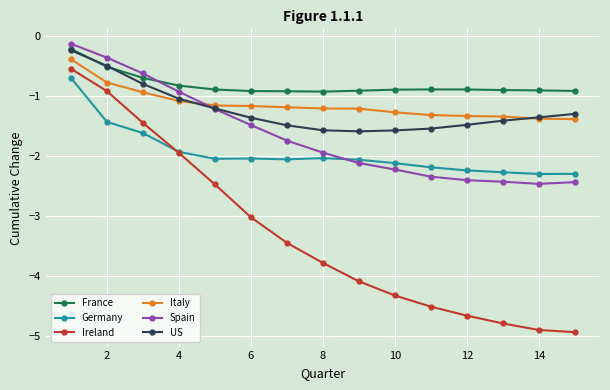

How many lines are shown in the chart?

6